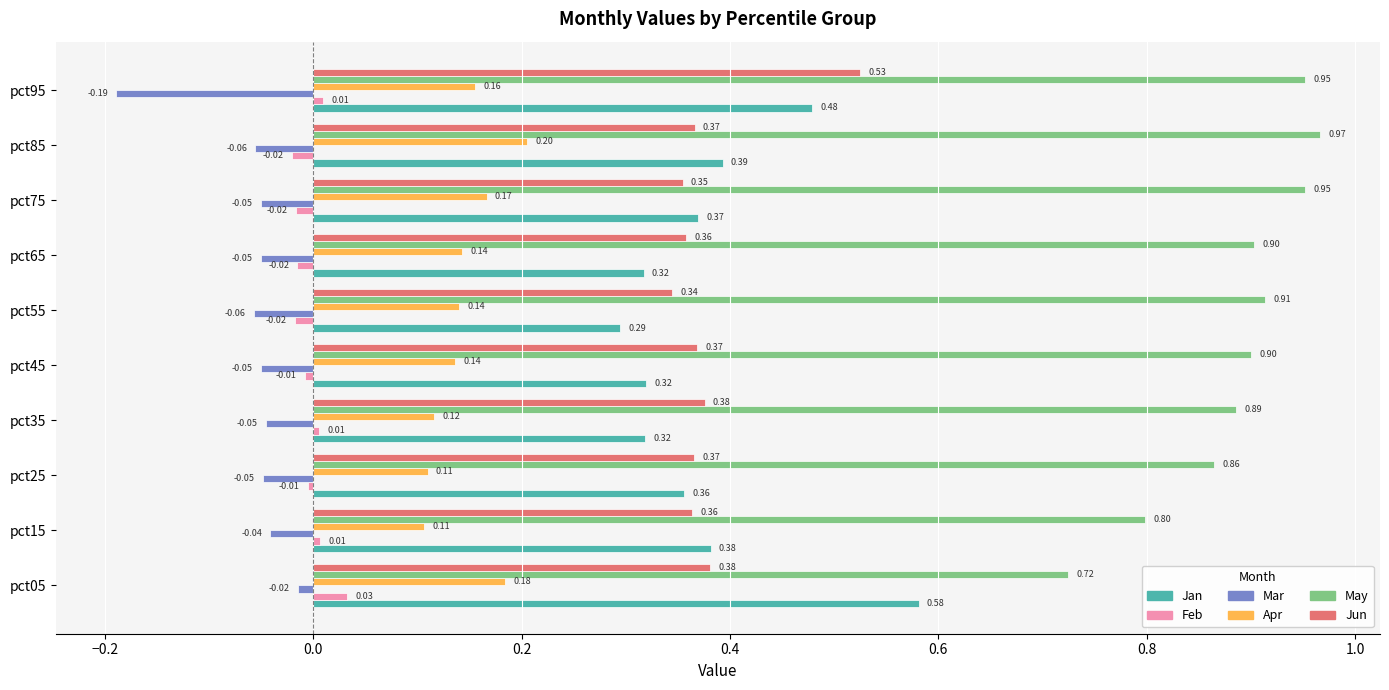

Rank the series at pct35 from highest to lowest value.

May, Jun, Jan, Apr, Feb, Mar